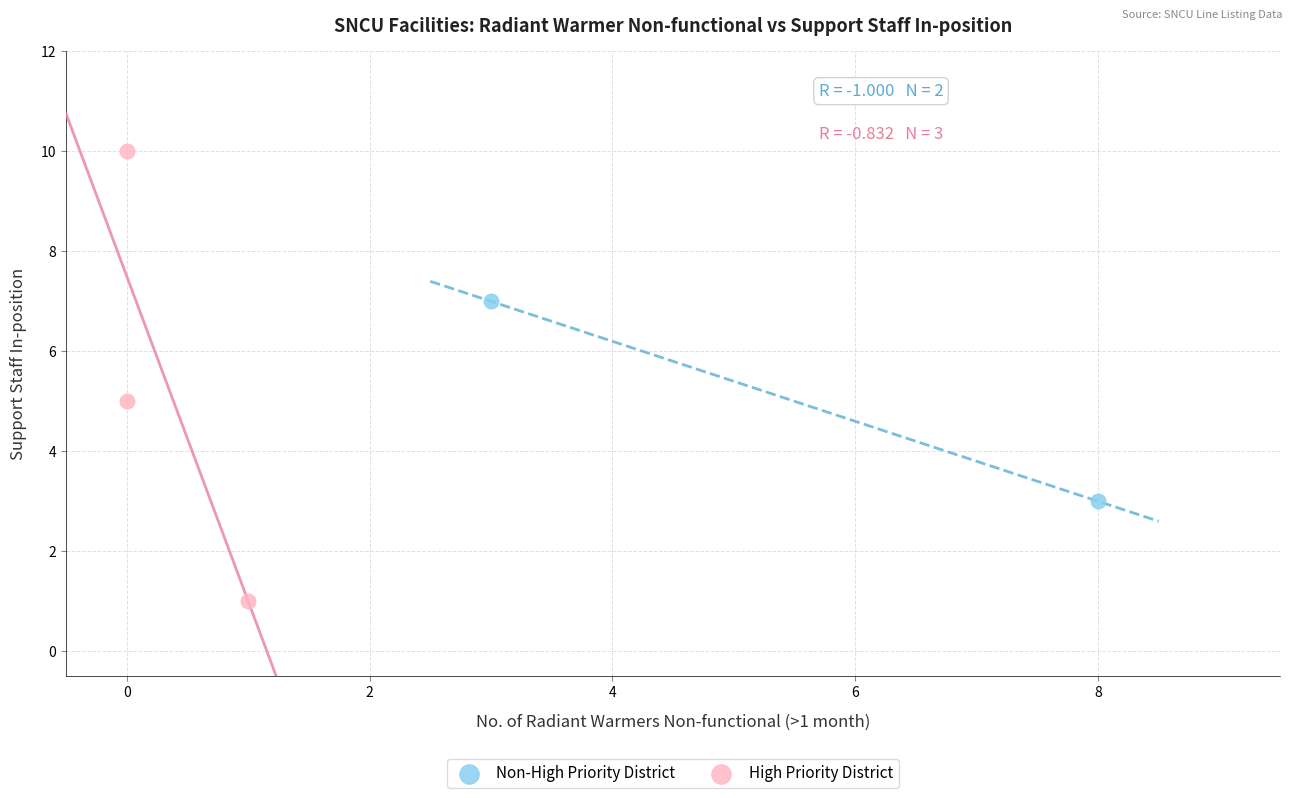

Which series reaches the maximum Y coordinate?

High Priority District